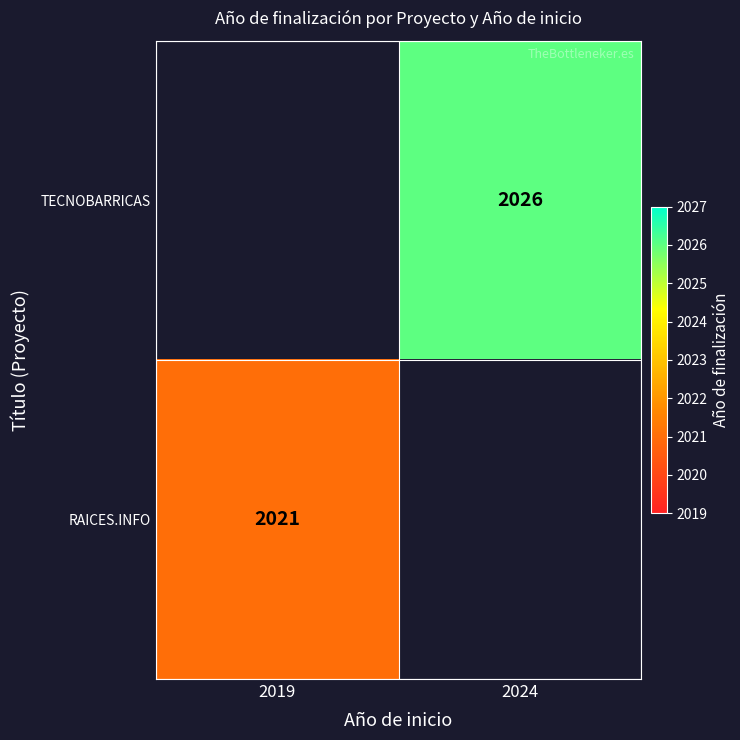

The TECNOBARRICAS series shows 504 at 2024. True or false?

False